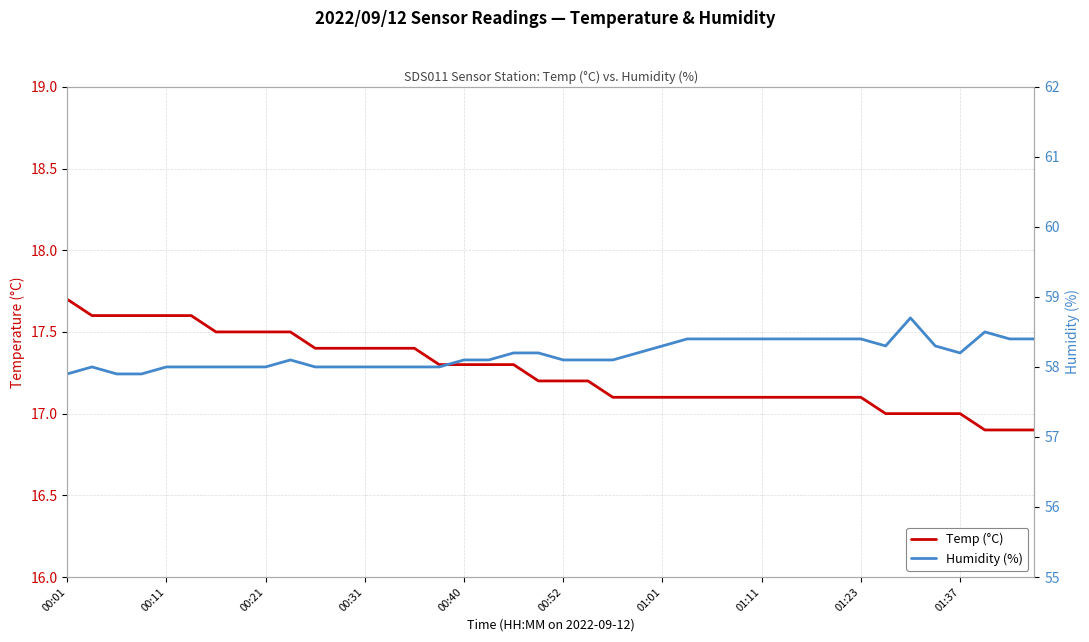

How many data points in Humidity (%) are less than 58?

3